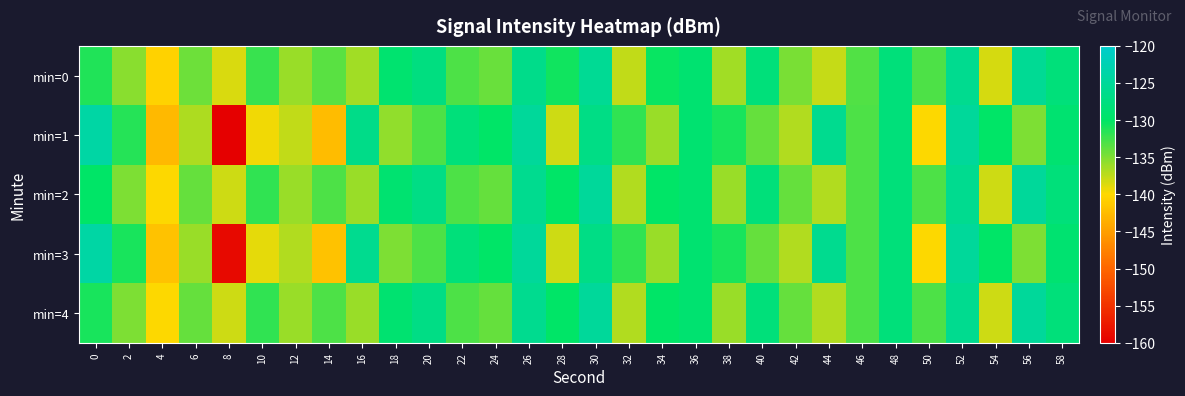

What is the total value across all series at 32?

-675.6